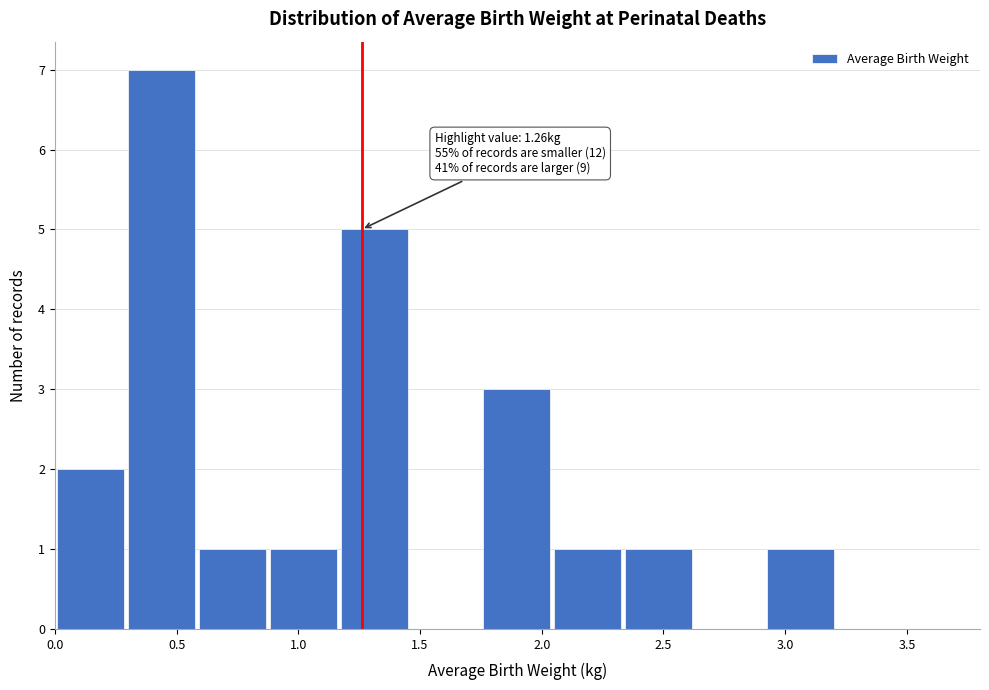

Which range on the x-axis has the tallest bar?

0.30 to 0.60